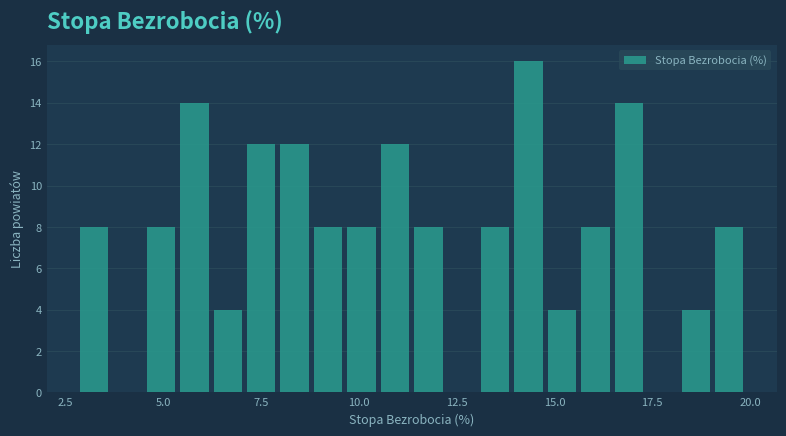

Around what value on the x-axis is the tallest bar? Give the approximate position of its centre, as read against the axis.

14.5